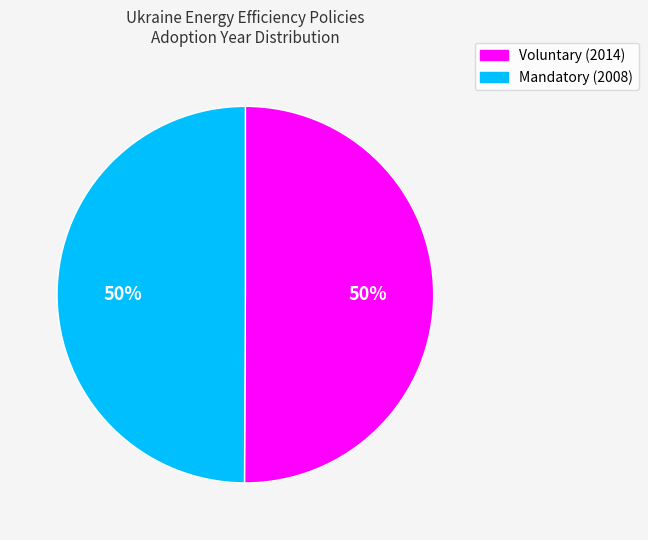

To the nearest percent, what portion does Voluntary (2014) represent?

50%